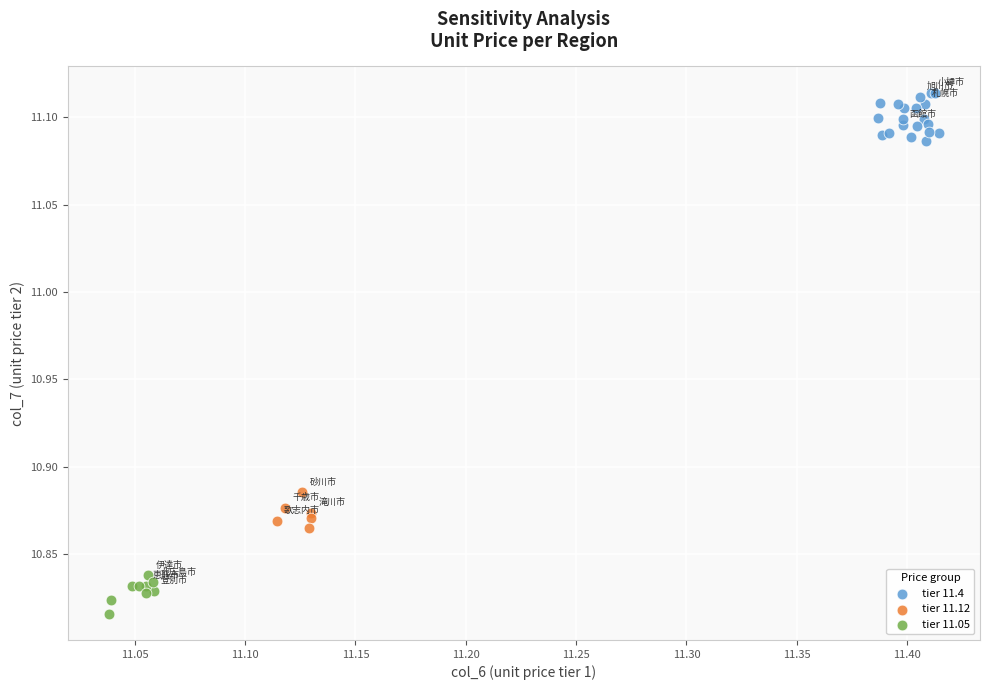

Which series has the largest Y range (max minus min)?

tier 11.4